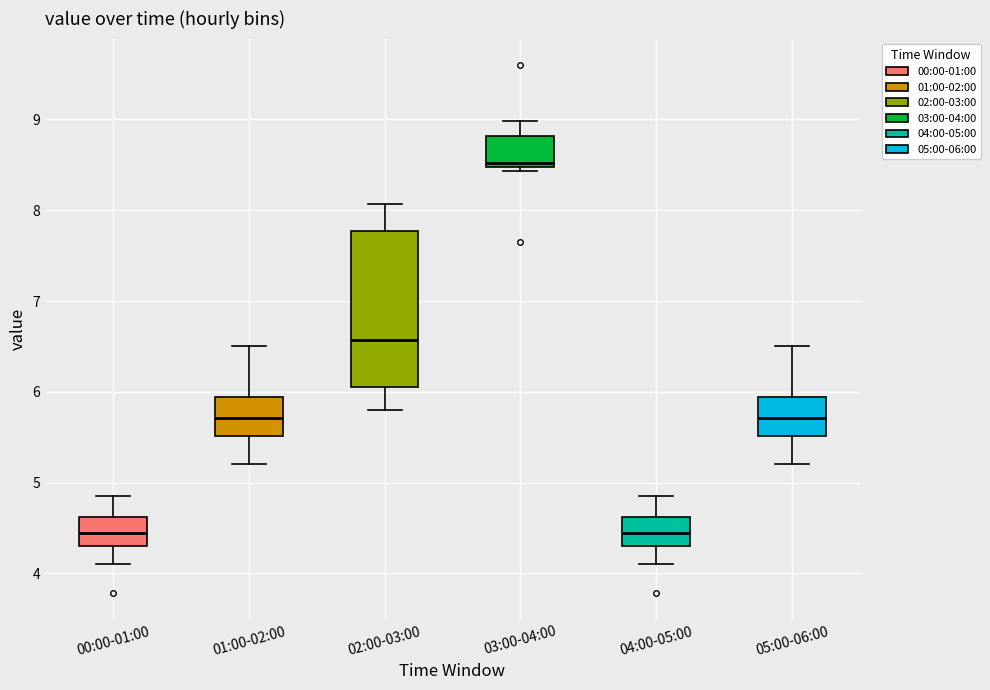

Which box's median line is the highest?

03:00-04:00